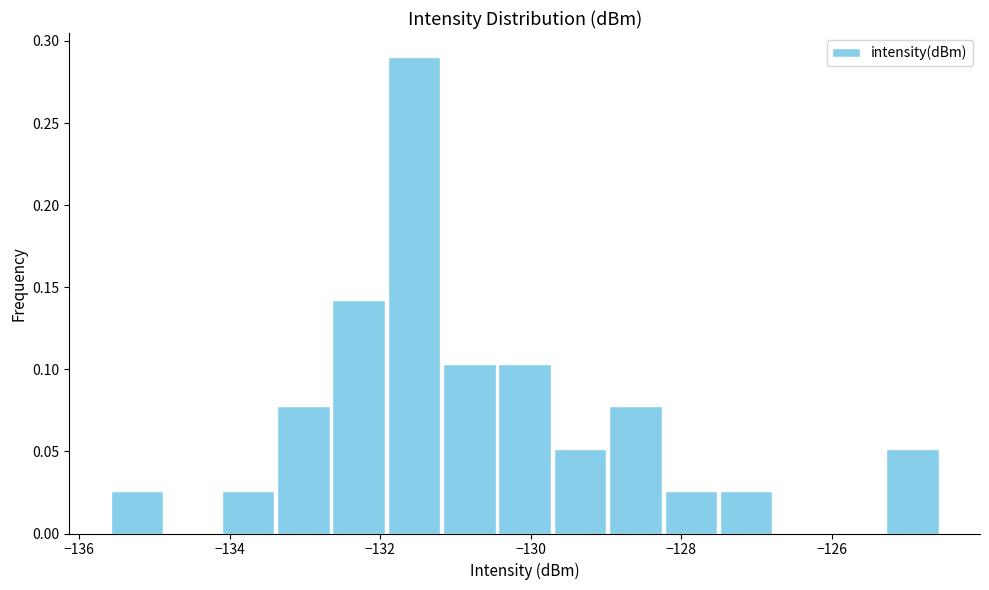

Read against the x-axis, roughly where is the centre of the tallest bar?

-131.6